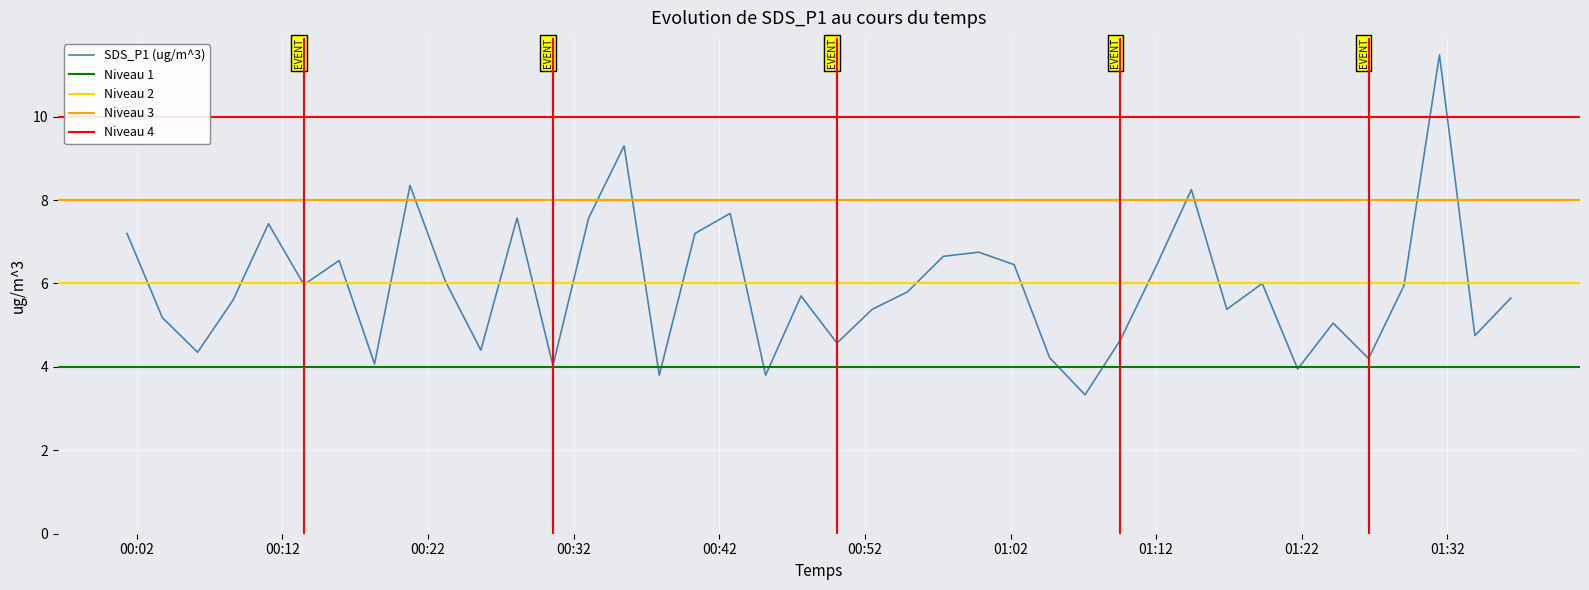

What is the highest value of the SDS_P1 (ug/m^3) series?

11.5